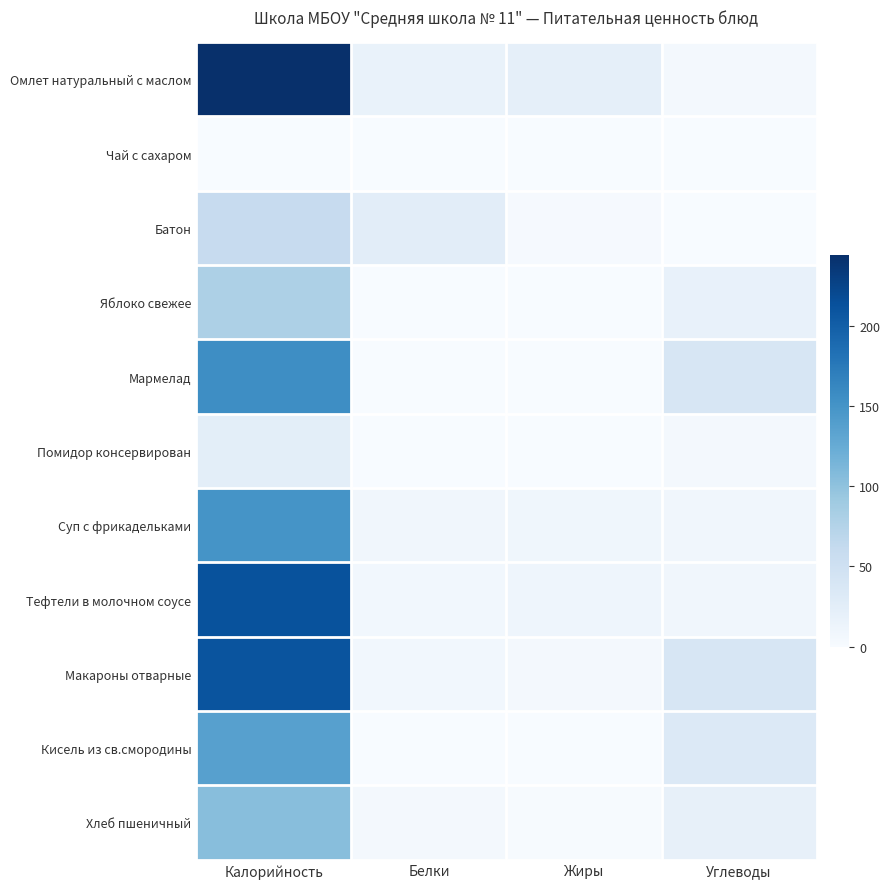

What is the difference between the highest and lowest values at Жиры?

21